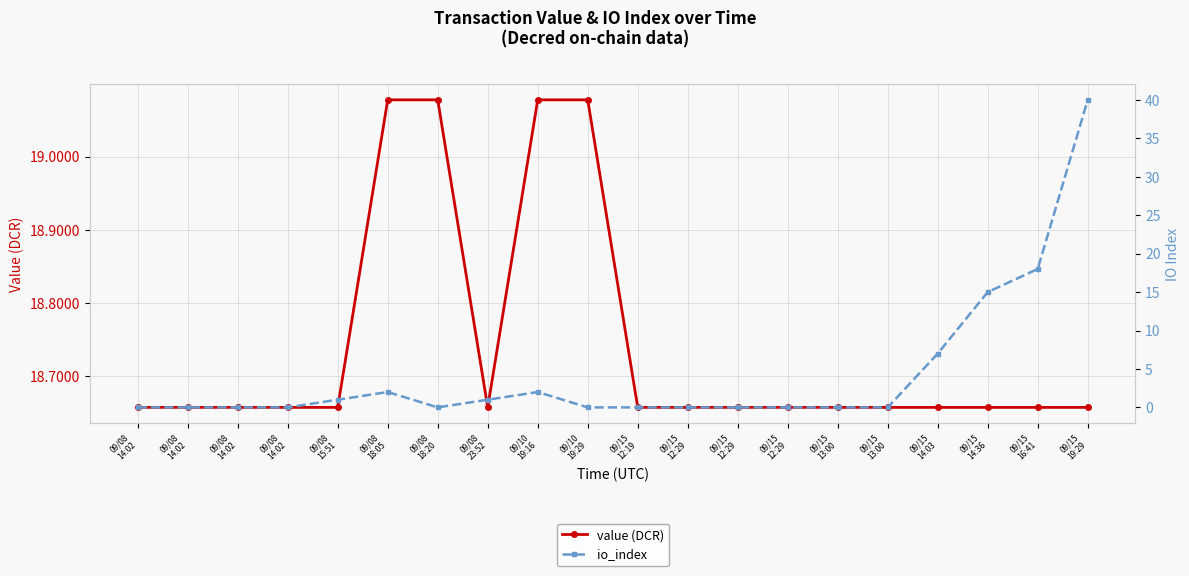

Rank the categories by value (DCR) value from highest to lowest.

09/08
18:05, 09/08
18:20, 09/10
19:16, 09/10
19:29, 09/08
14:02, 09/08
14:02, 09/08
14:02, 09/08
14:02, 09/08
15:51, 09/08
23:52, 09/15
12:29, 09/15
13:00, 09/15
12:19, 09/15
12:29, 09/15
12:29, 09/15
13:00, 09/15
14:03, 09/15
14:36, 09/15
16:41, 09/15
19:29